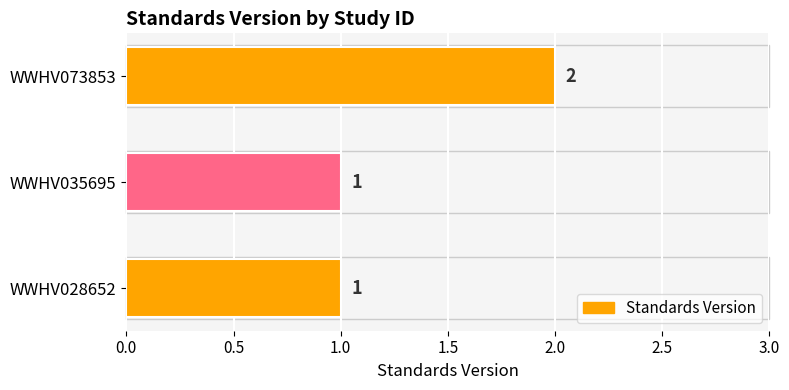

How many values are between 1 and 2?

3